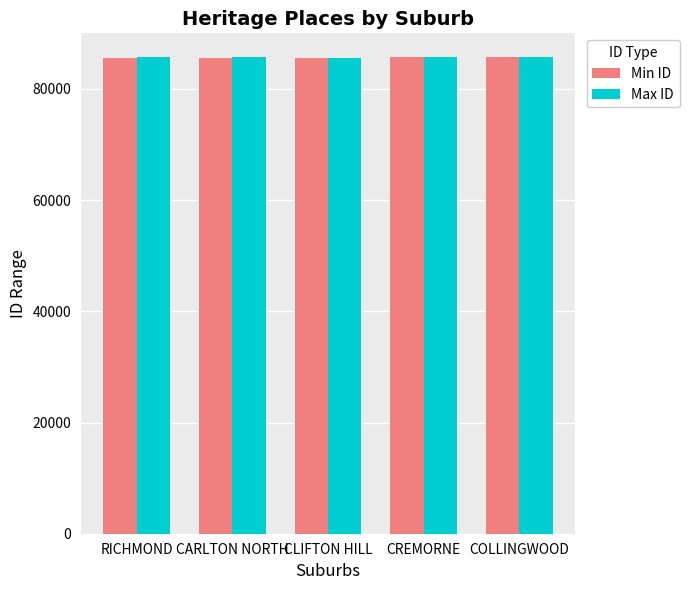

At which label does Max ID first exceed 85717?

RICHMOND